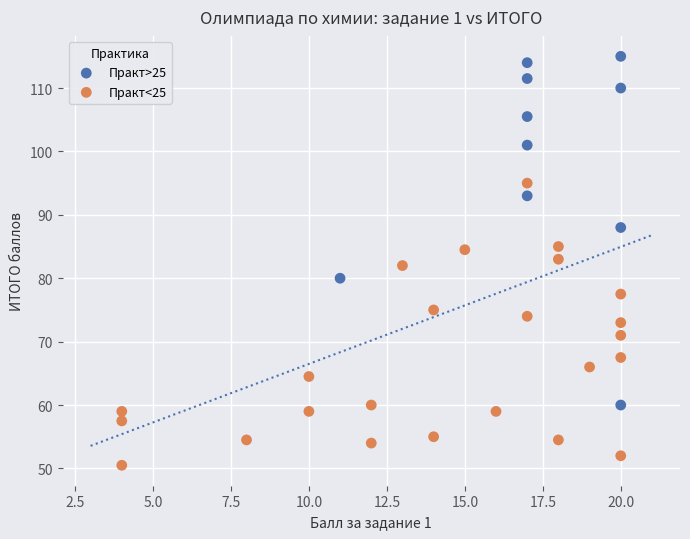

Which series has the widest spread of Y values?

Практ>25